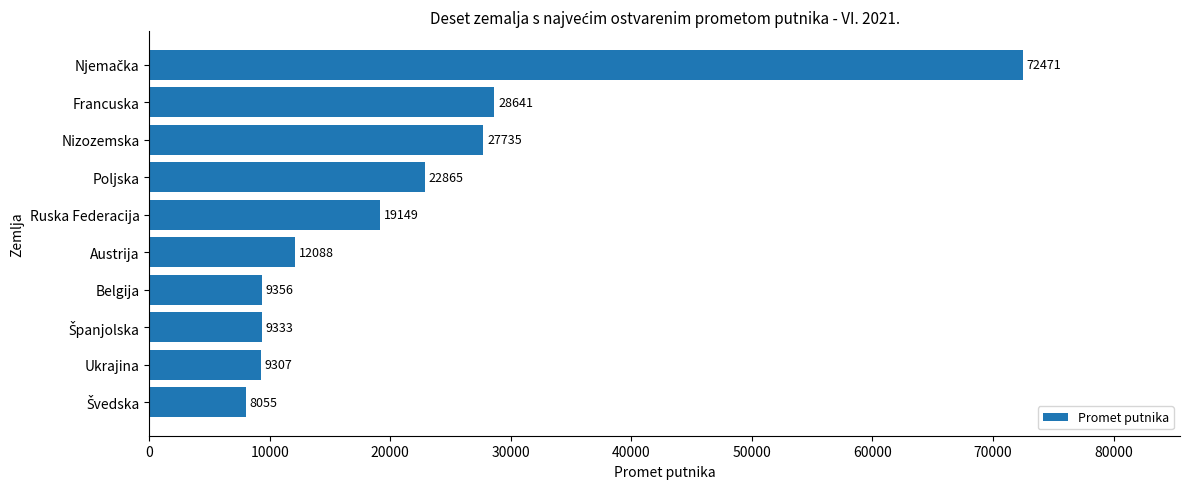

What is the difference between the maximum and minimum values?

64416